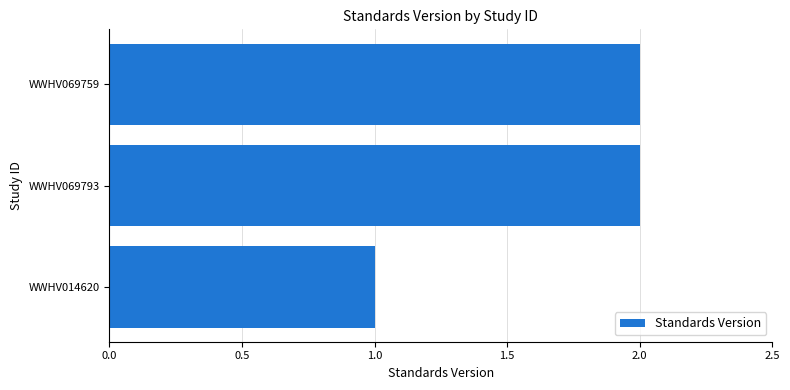

How many values are between 1 and 2?

3